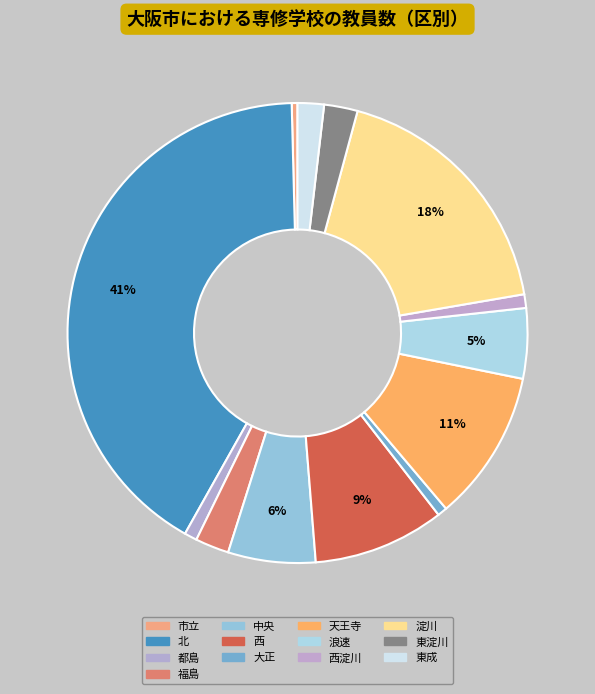

Which slice is the largest?

北